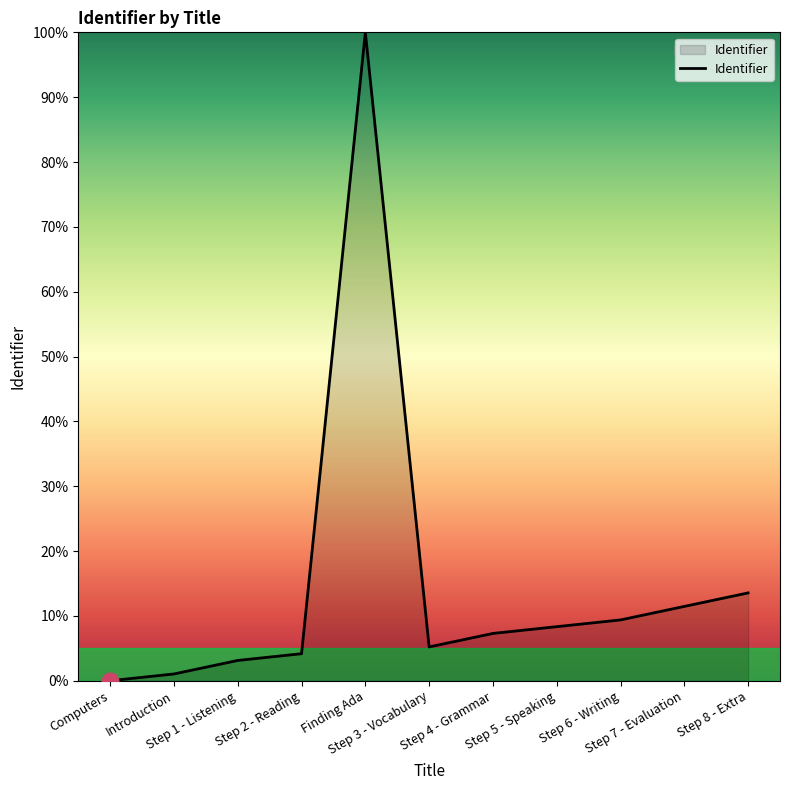

Reading left to right, what are all the values shown in this chart?

0.0	1.0	3.1	4.2	100.0	5.2	7.3	8.3	9.4	11.5	13.5